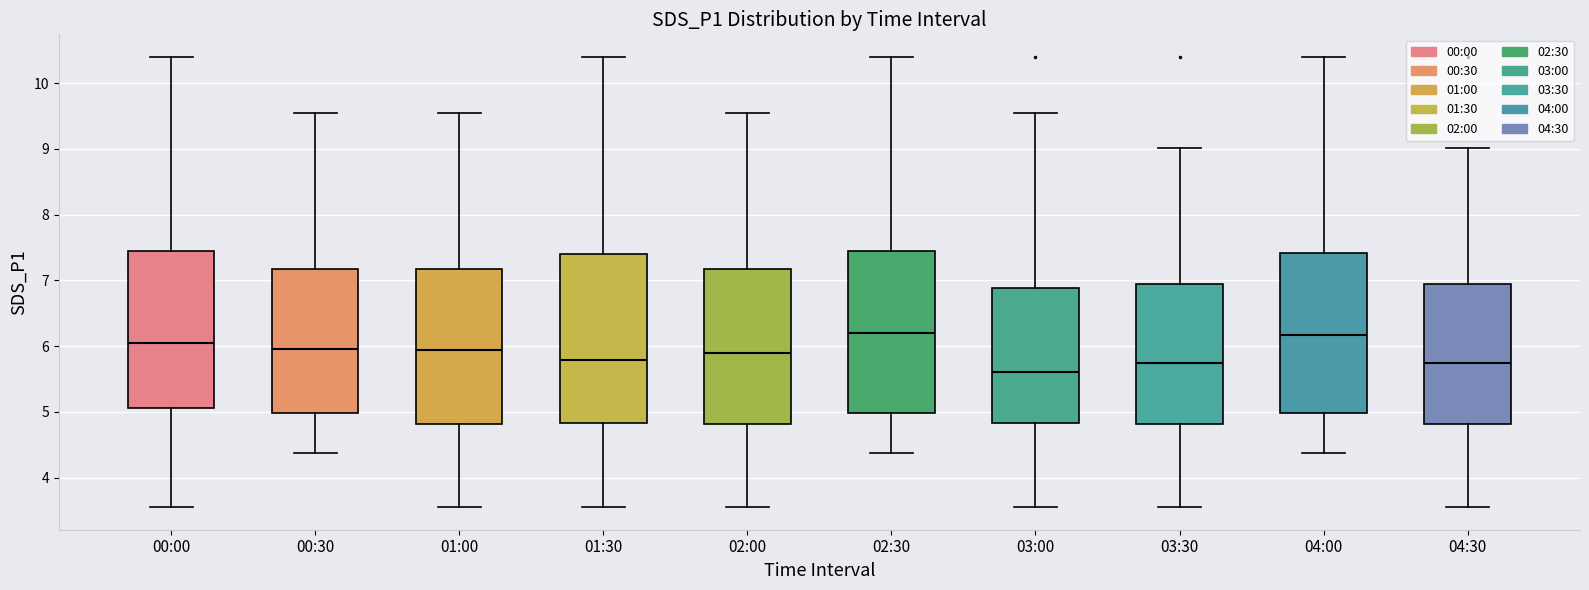

Which box's median line is the lowest?

03:00